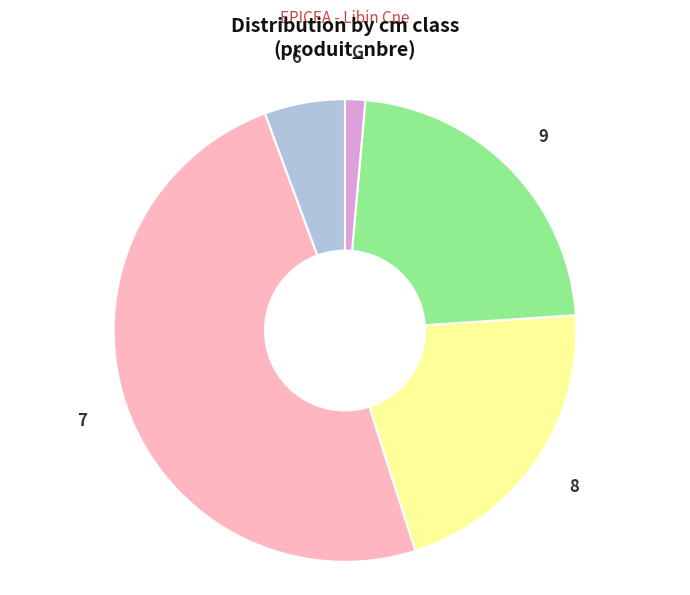

Is there any slice that represents more than half of the pie?

No